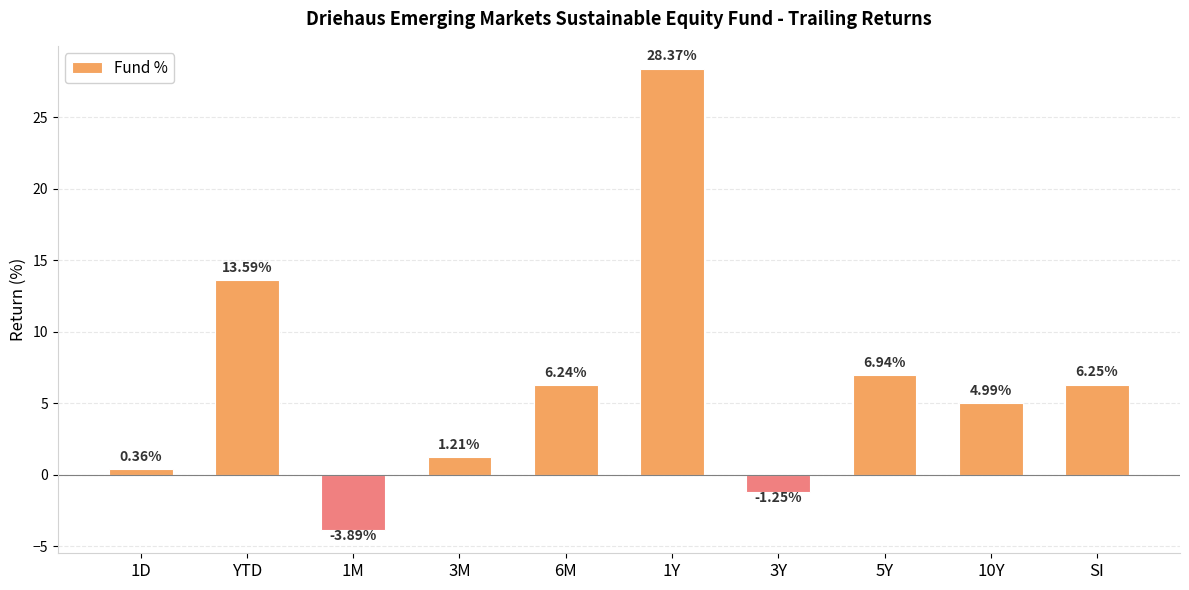

How many positive values are there?

8